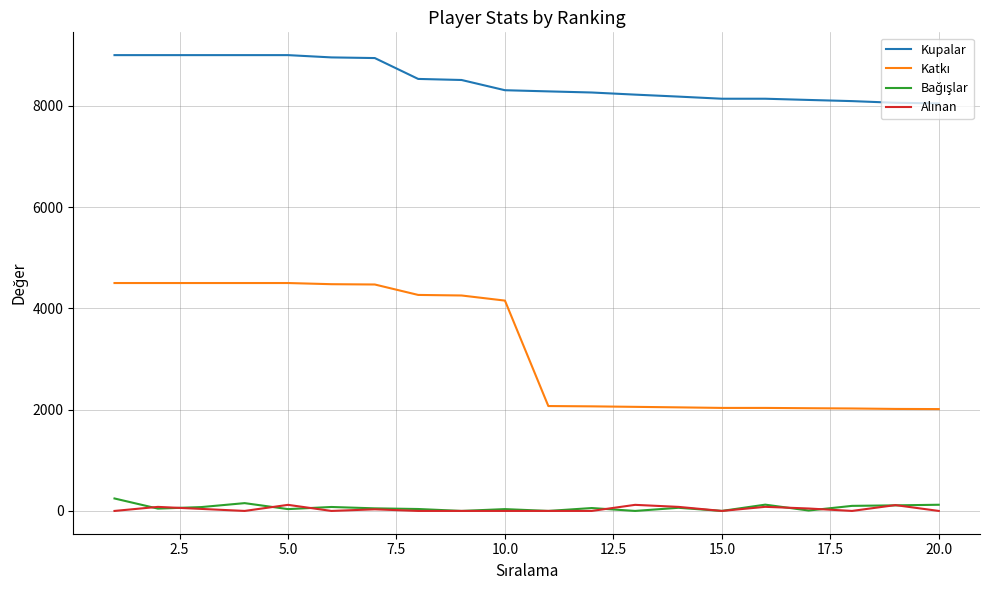

How many lines are shown in the chart?

4